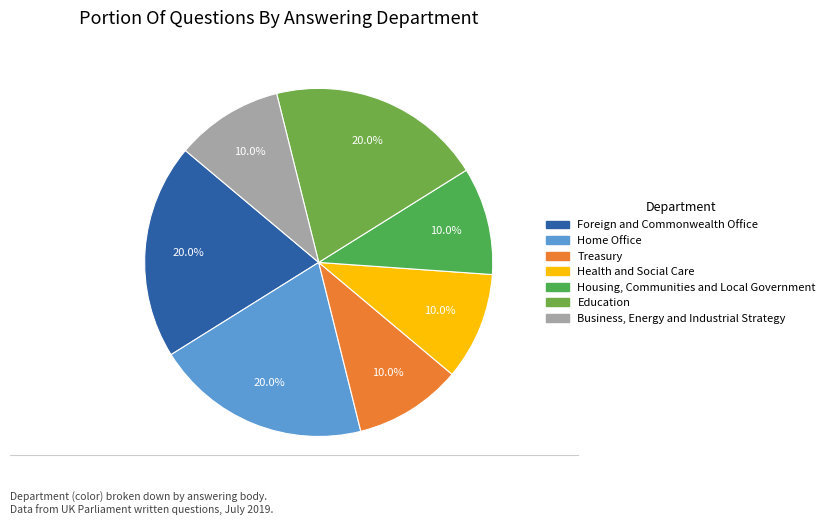

Does any single category account for the majority?

No